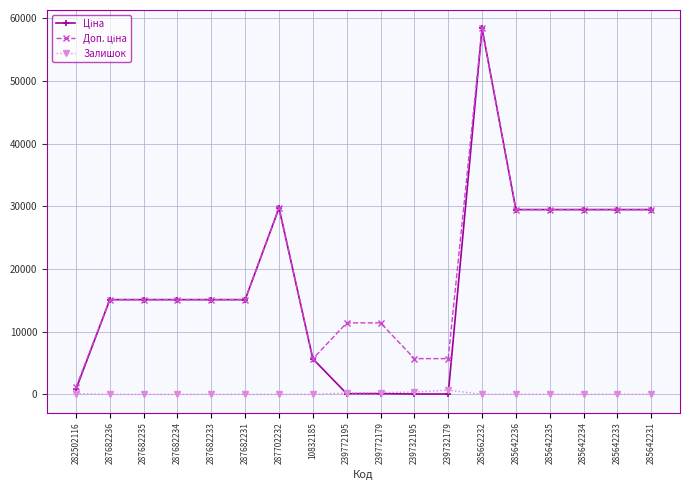

Which category has the highest value across all series?

285662232